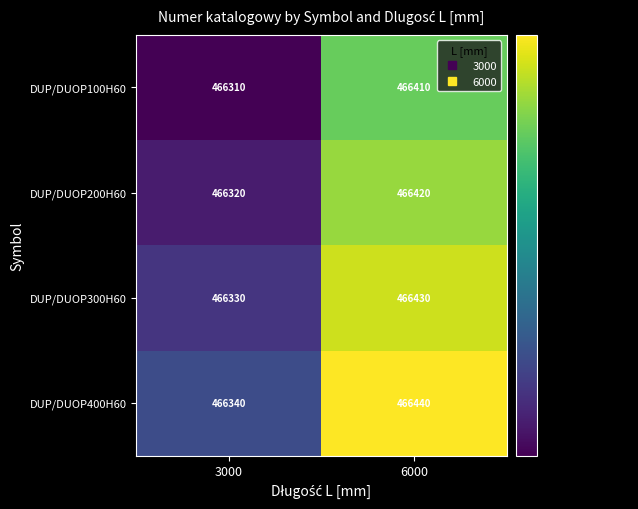

What is the greatest value displayed?

466440